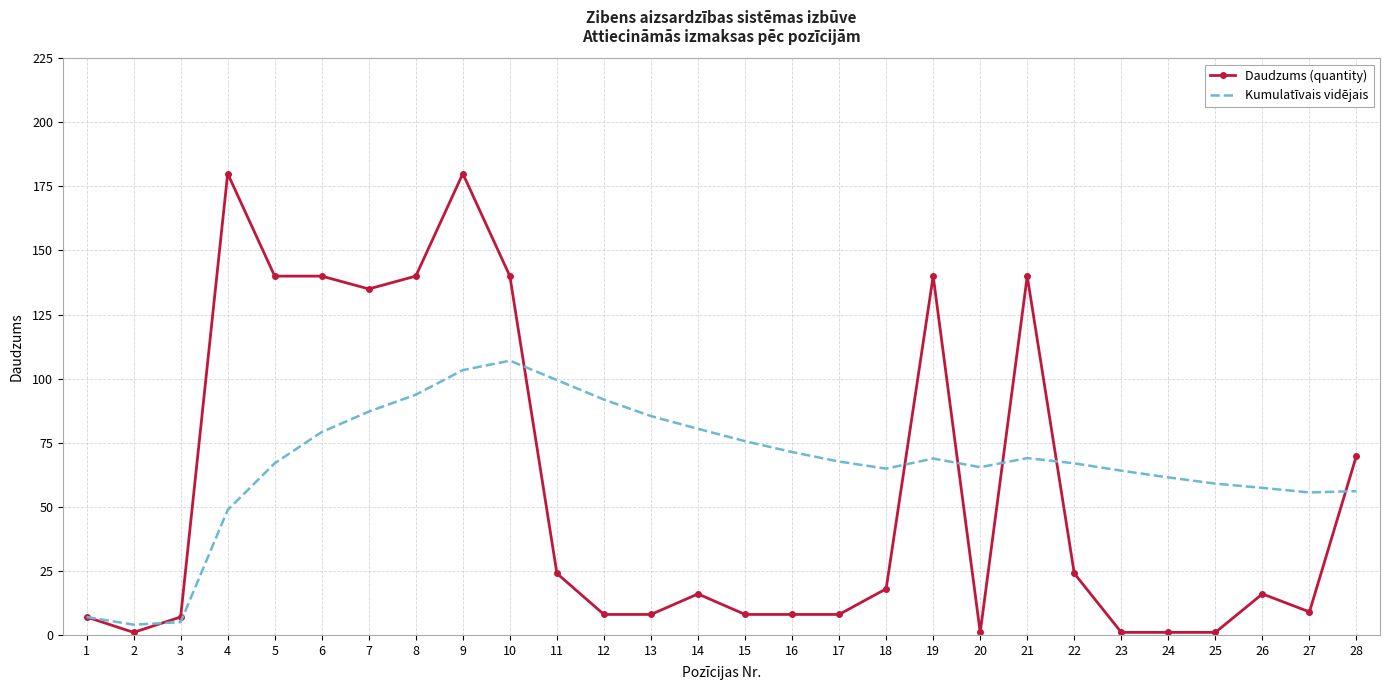

What is the sum of all Daudzums (quantity) values?

1571.0